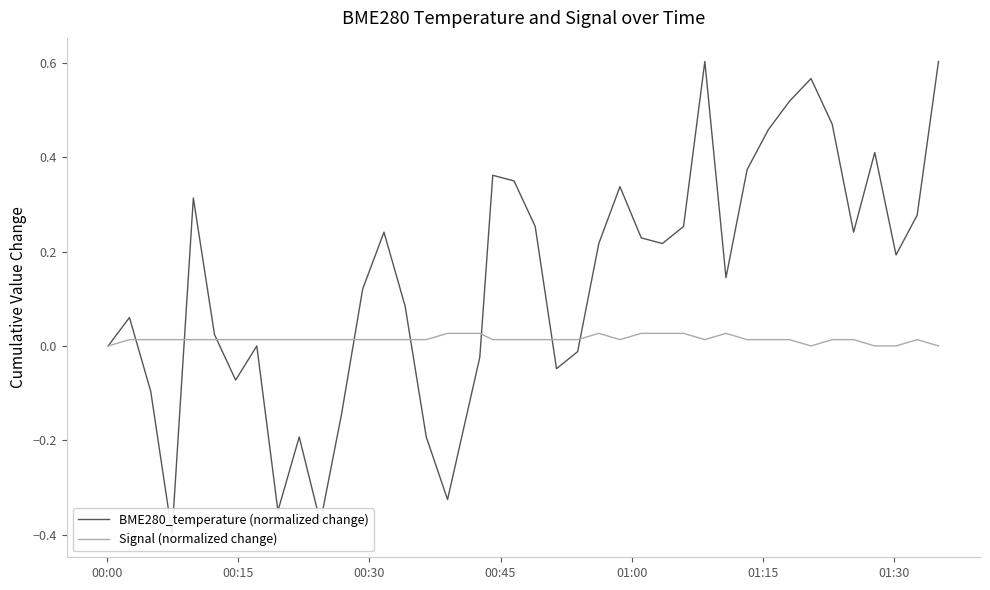

Is it true that Signal (normalized change) equals 0.0 at 13?

False